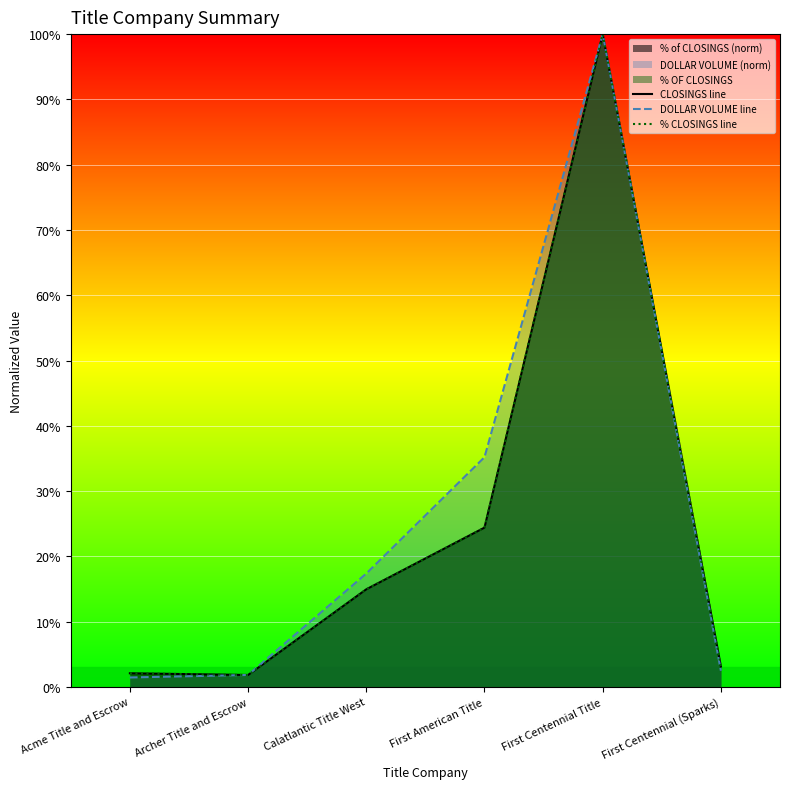

What is the label of the 5th point from the left?

First Centennial Title